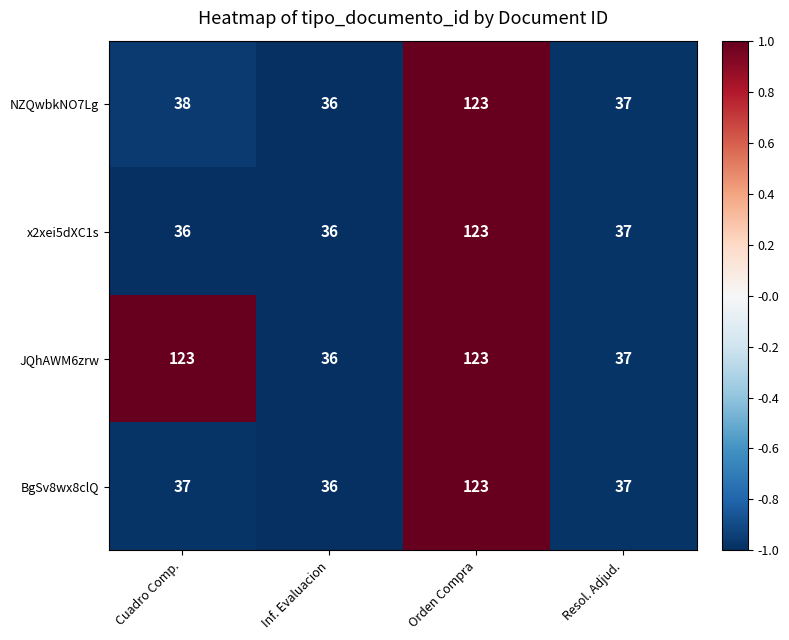

How many distinct data groups are displayed?

4